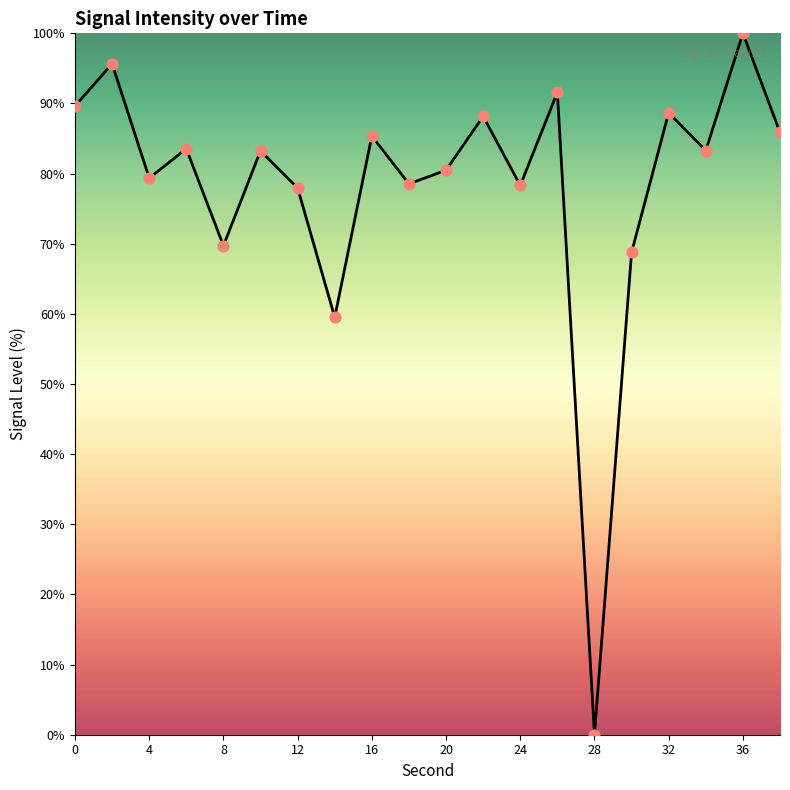

What is the difference between the maximum and minimum values?

100.0